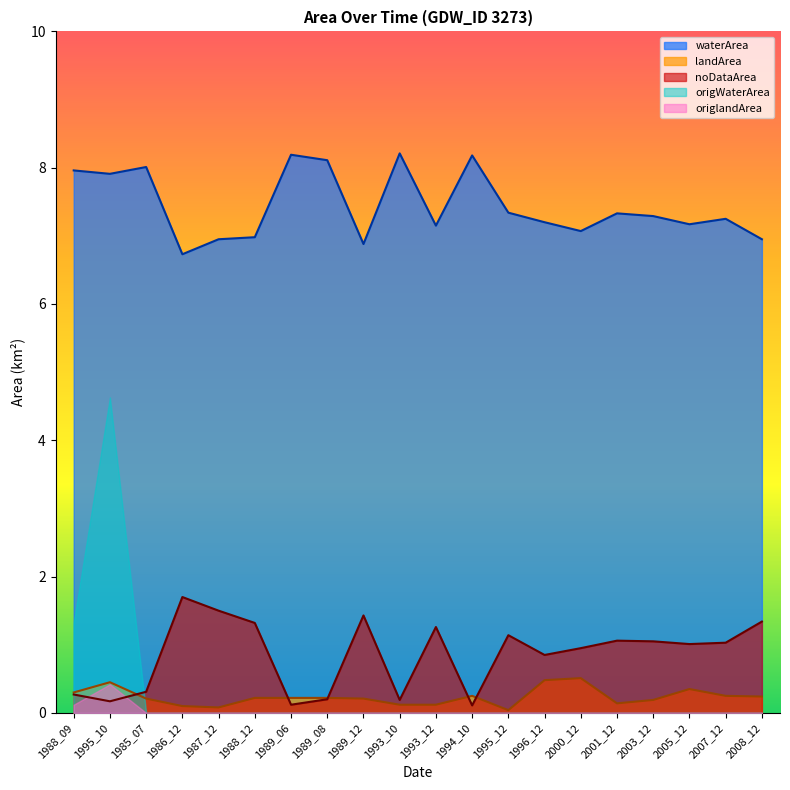

How many interior local valleys does the landArea series have?

3